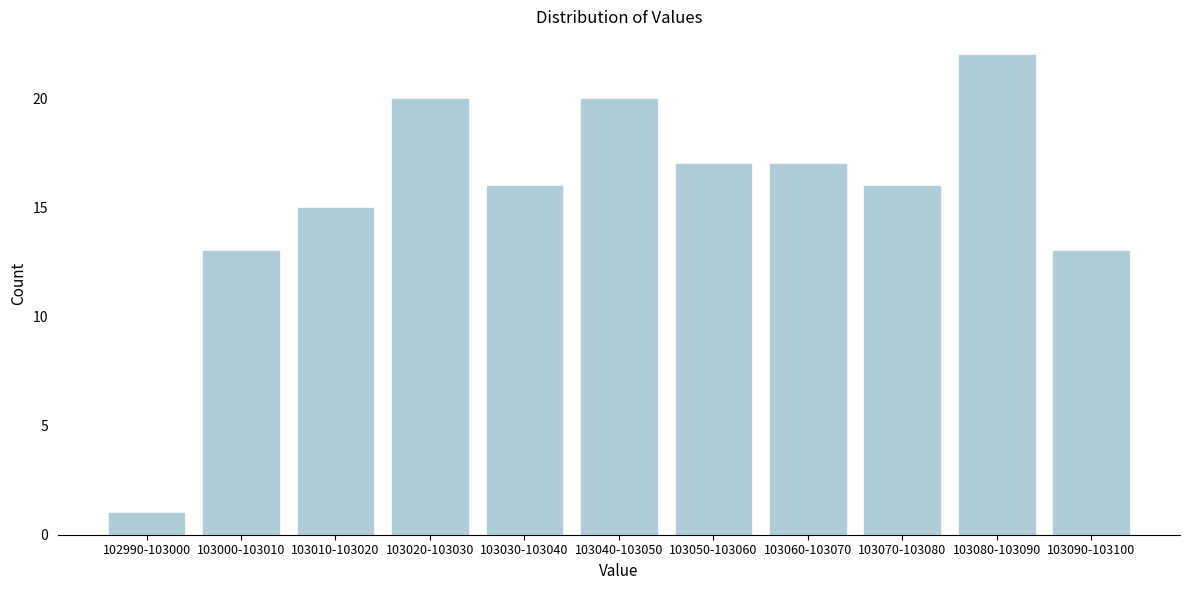

Reading right to left, what are all the values shown in this chart?

103090-103100=13	103080-103090=22	103070-103080=16	103060-103070=17	103050-103060=17	103040-103050=20	103030-103040=16	103020-103030=20	103010-103020=15	103000-103010=13	102990-103000=1